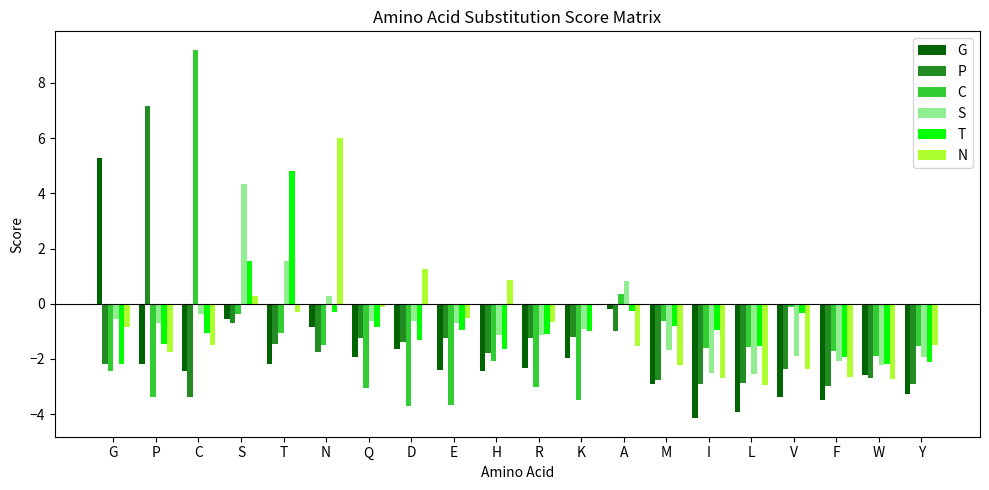

What is the highest value of the G series?

5.3